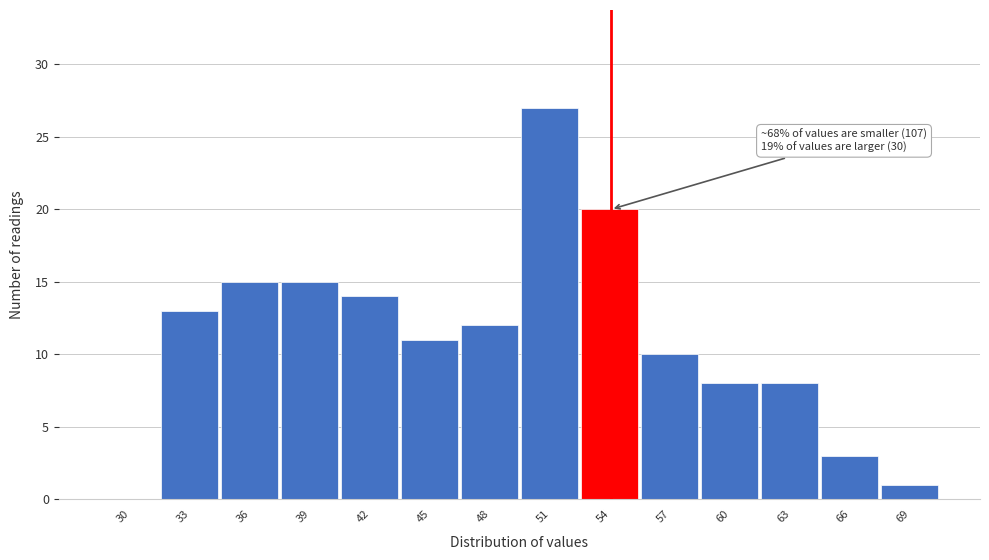

Reading left to right, list all the values displayed in this chart.

30=0	33=13	36=15	39=15	42=14	45=11	48=12	51=27	54=20	57=10	60=8	63=8	66=3	69=1